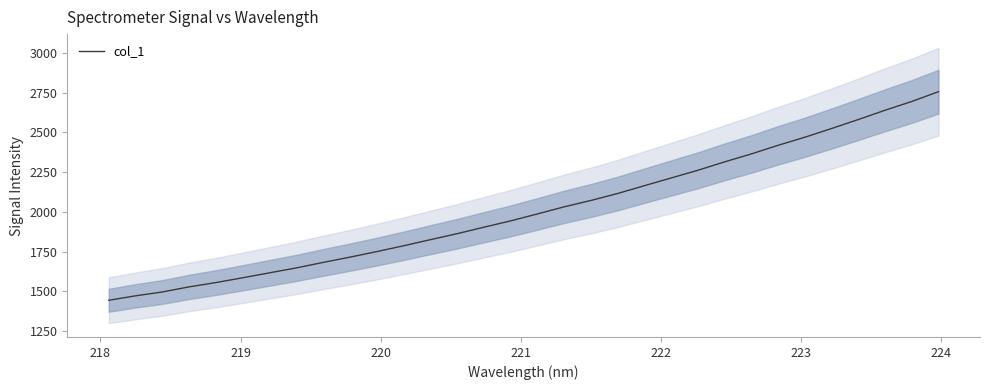

True or false: the data has more than 0 interior local peaks.

False